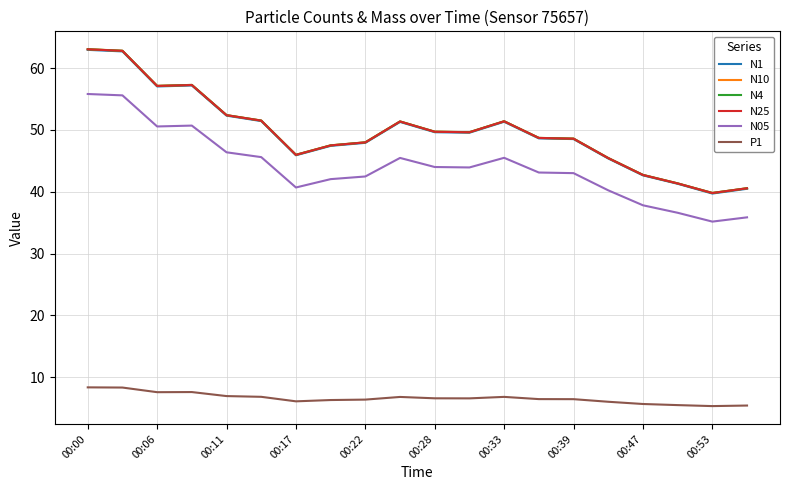

What is the minimum value for N25?

39.8